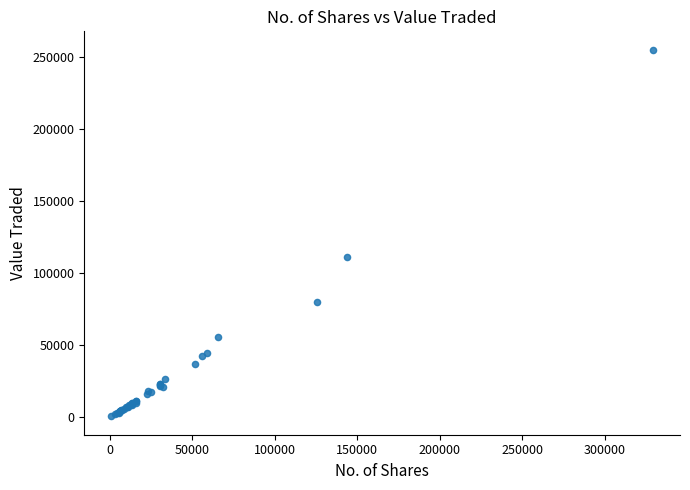

What Y value in the scatter plot is closest to 127819?

111467